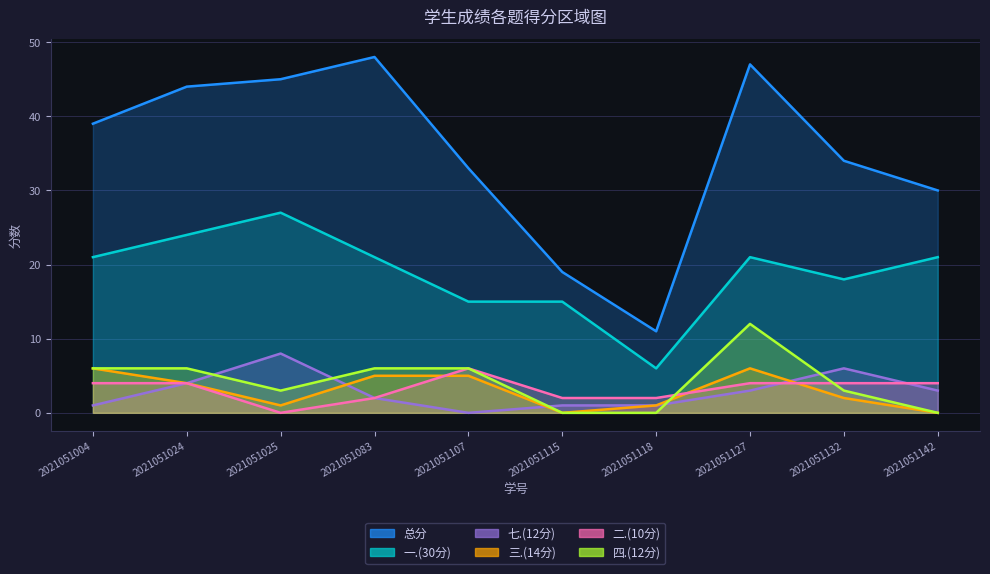

In 二.(10分), how many points are higher than both neighbors (excluding endpoints)?

1